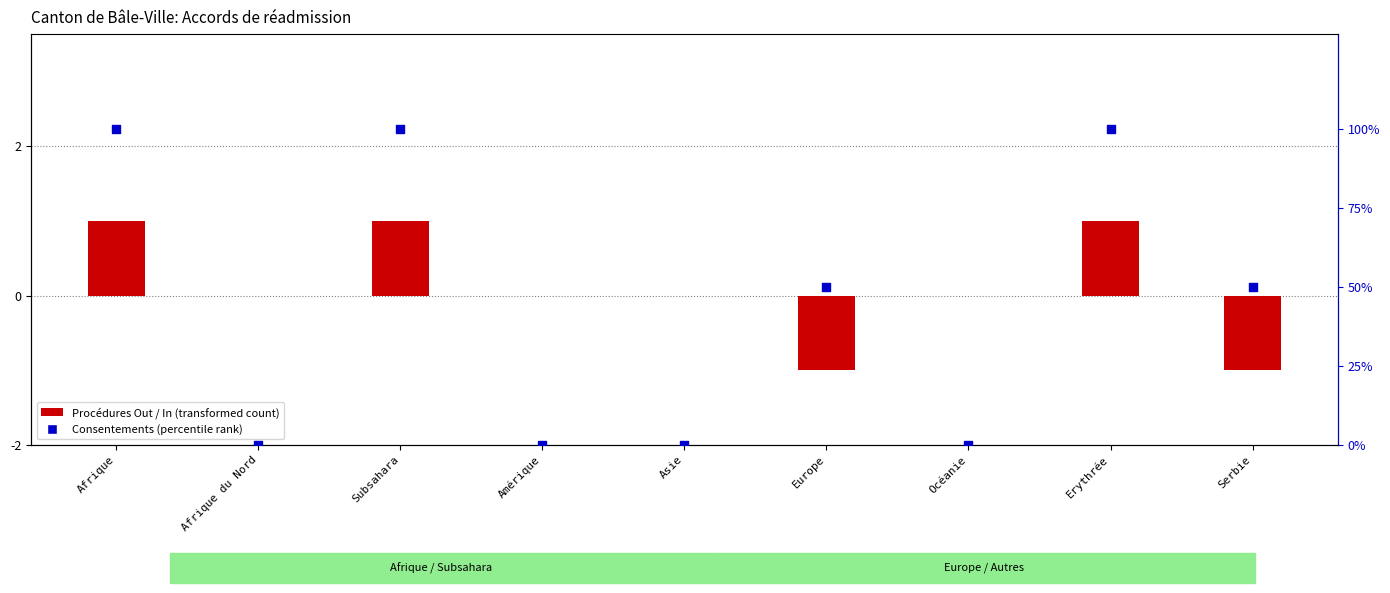

At which category is the sum across all series the highest?

Afrique